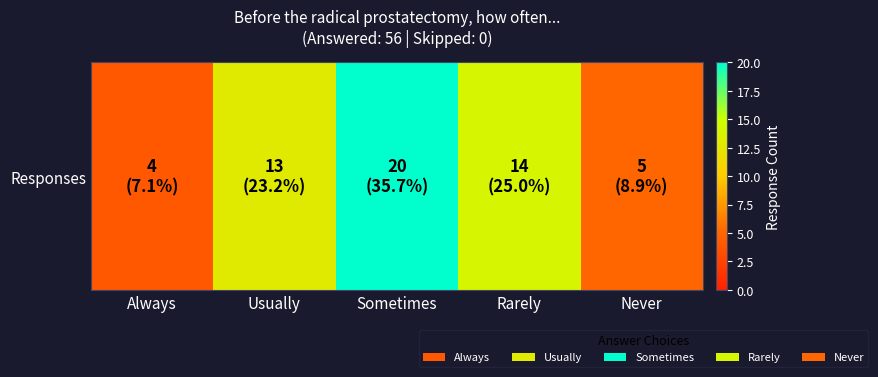

Rank the categories by value from highest to lowest.

Sometimes, Rarely, Usually, Never, Always